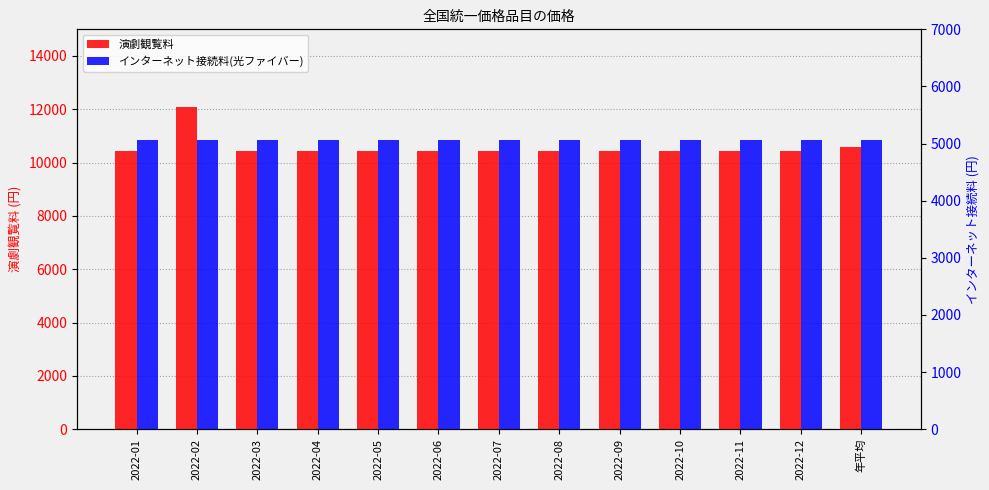

What is the label of the 5th bar from the left?

2022-05